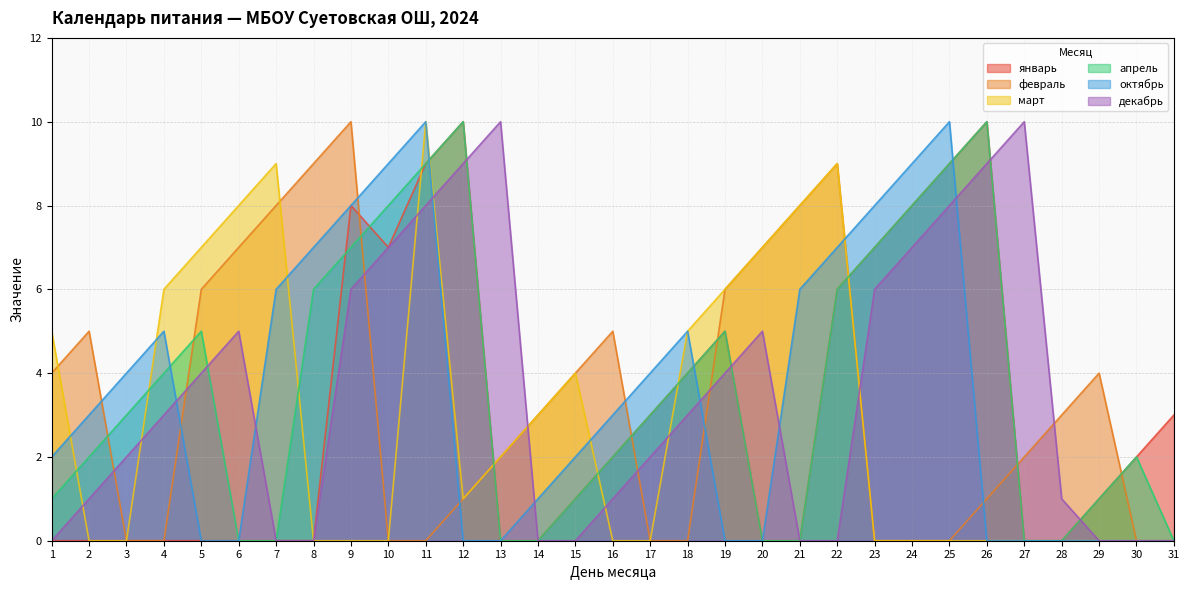

True or false: январь and декабрь cross at least once.

True